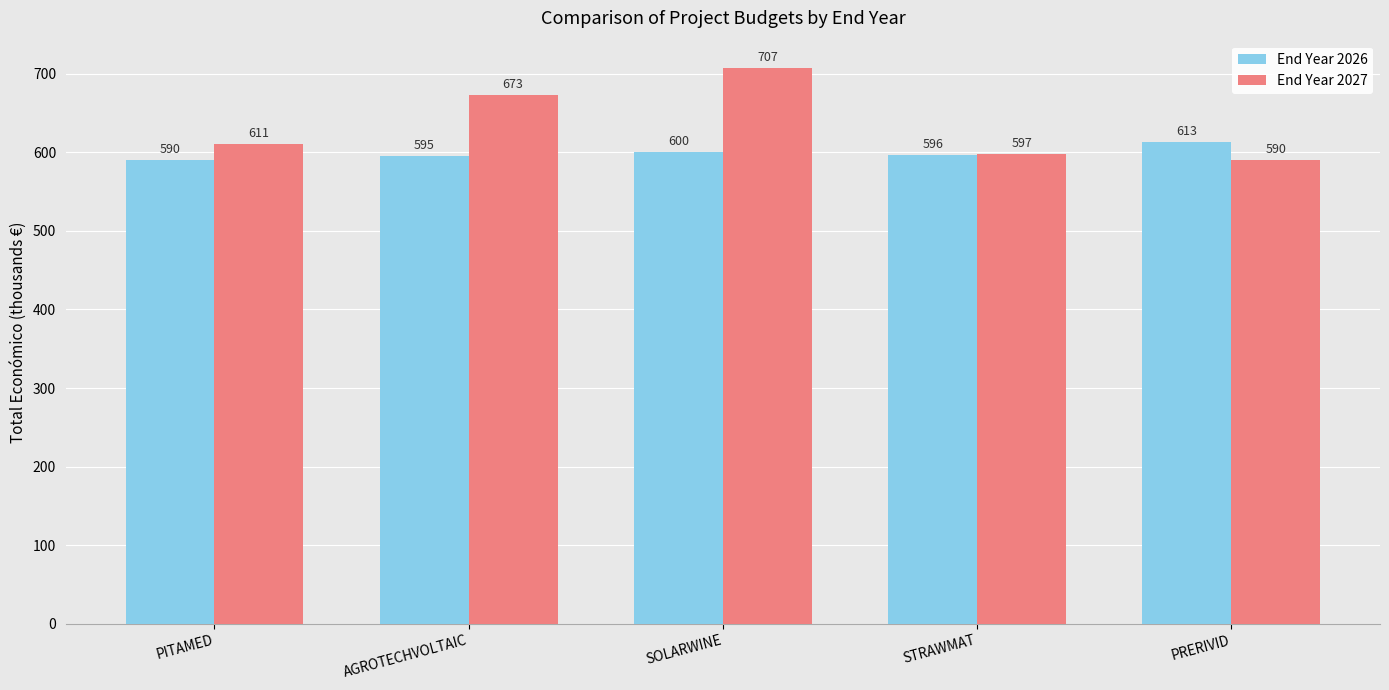

What are all the series names shown in the legend?

End Year 2026, End Year 2027